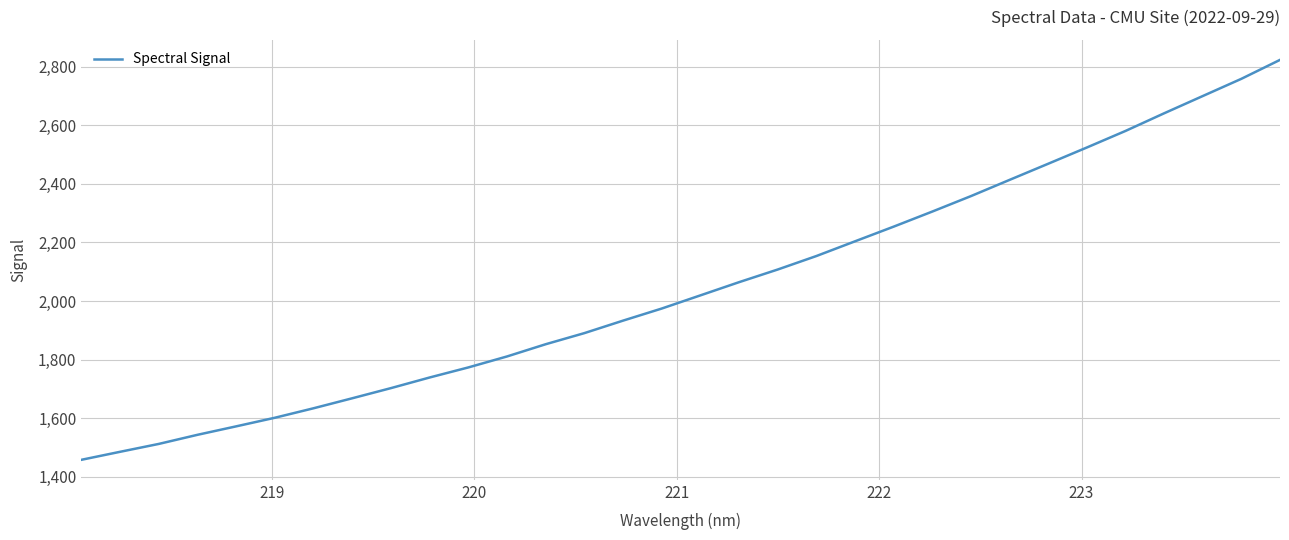

What is the greatest value displayed?

2823.6